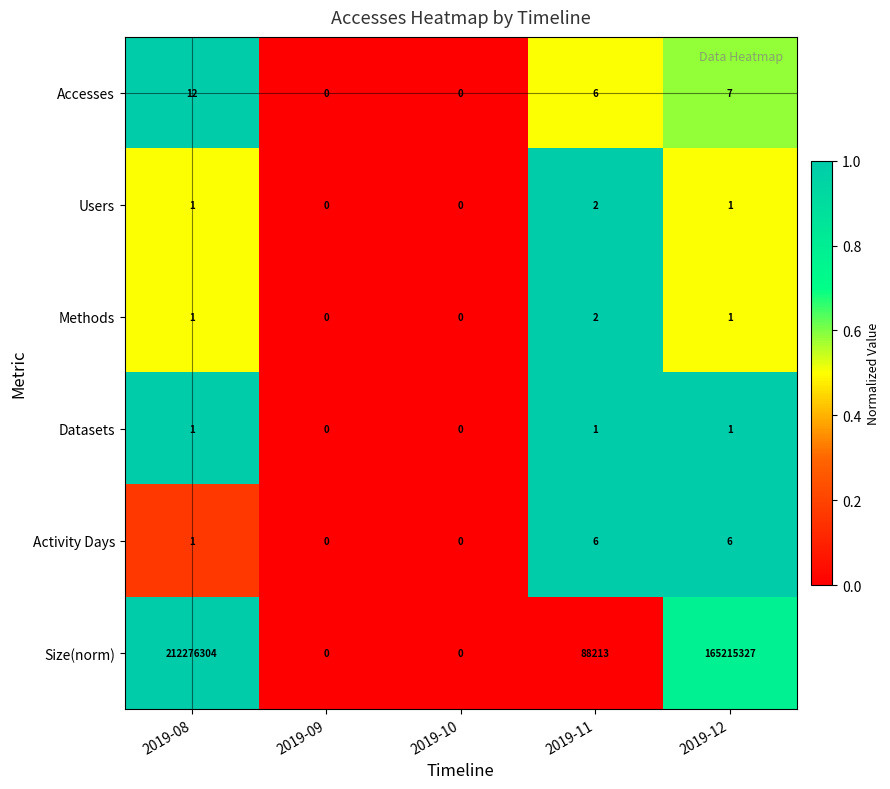

What is the difference between the highest and lowest values at 2019-08?

212276303